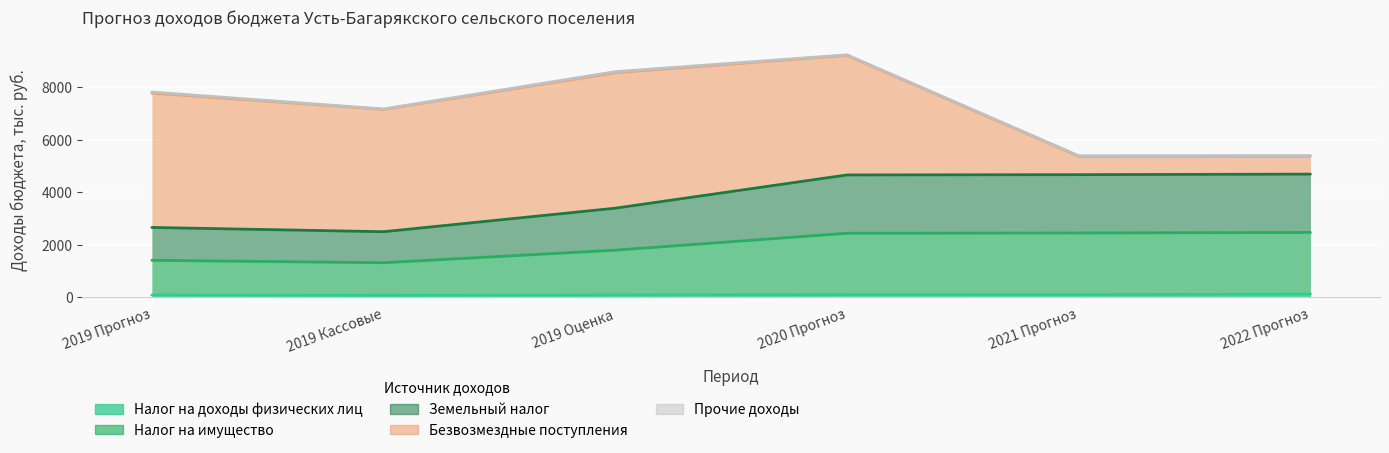

How many interior local valleys does the Налог на имущество series have?

1